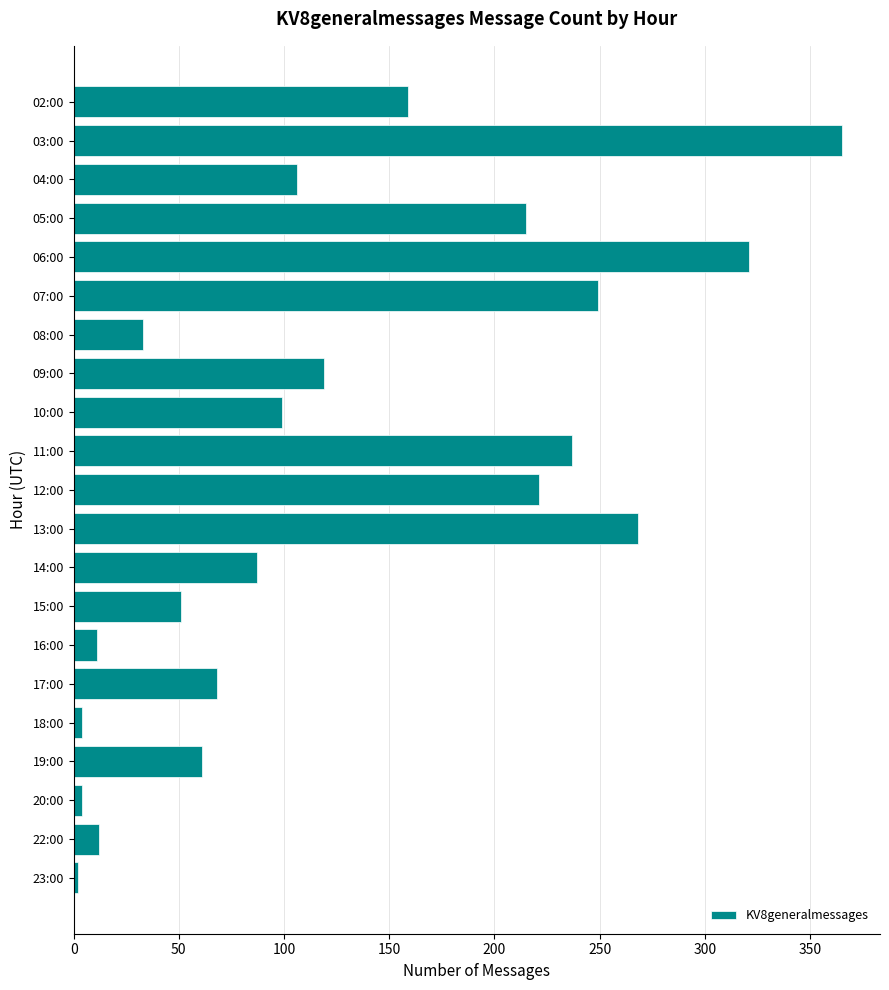

At which label is the value closest to 183?

02:00